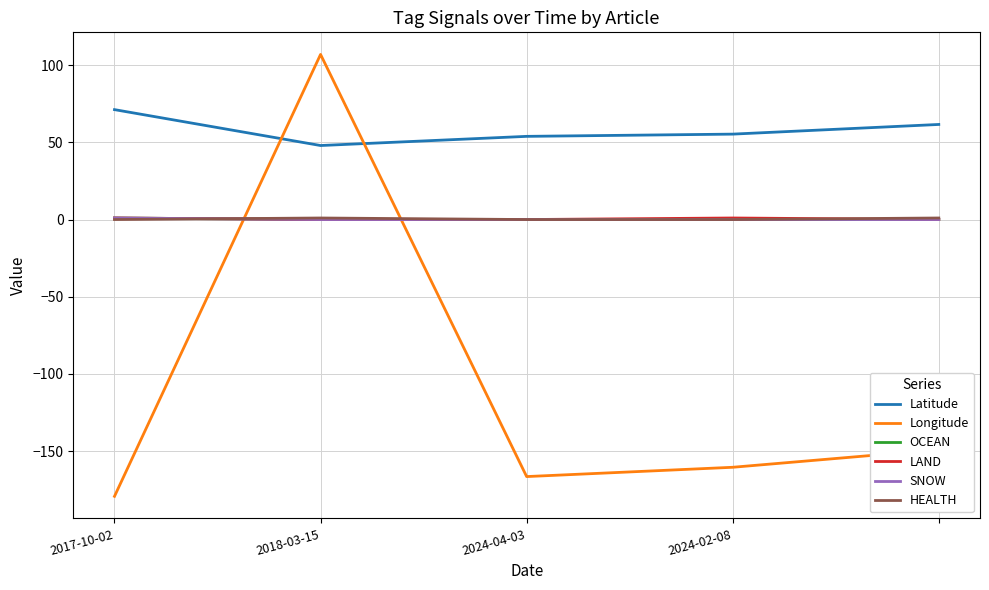

At which category does Latitude reach its first local valley?

2018-03-15